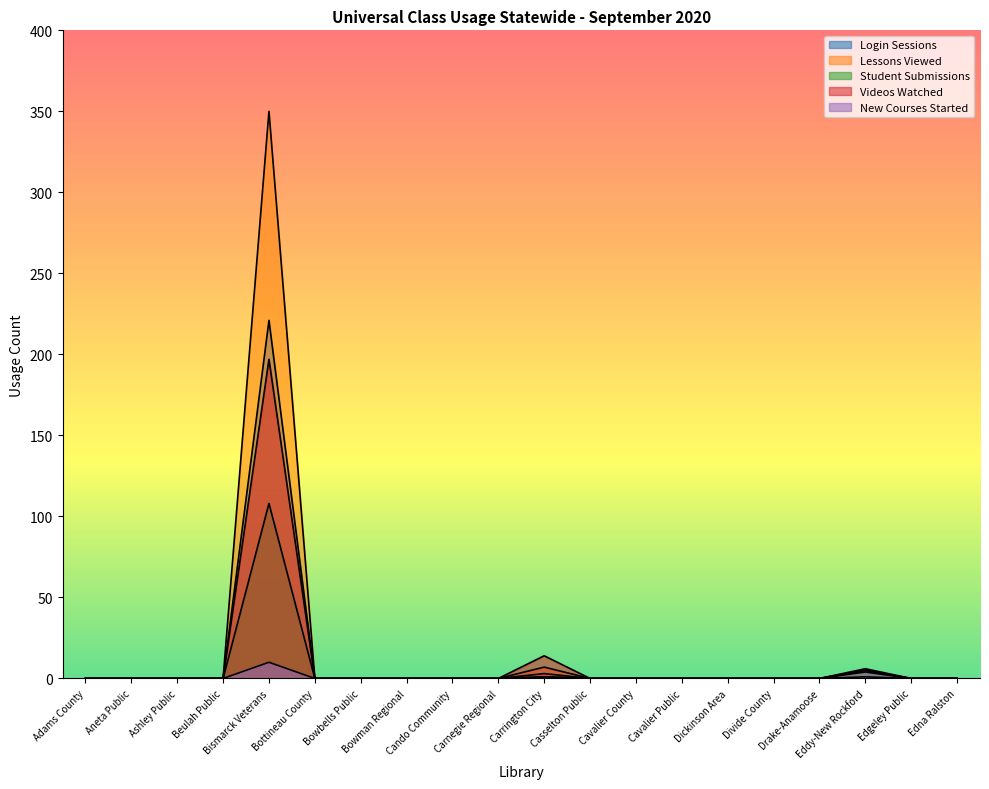

What is the difference between the maximum and minimum values in the Lessons Viewed series?

350